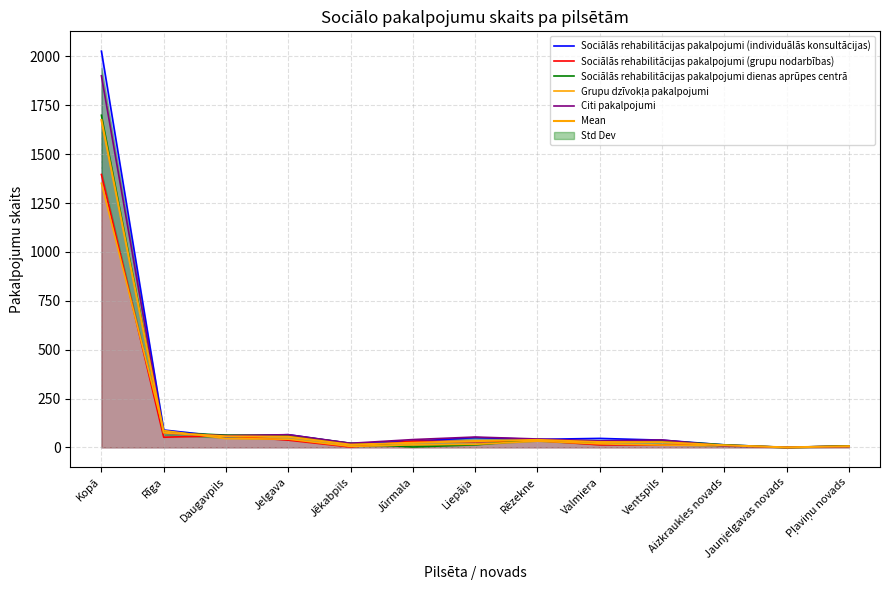

How many values in Sociālās rehabilitācijas pakalpojumi (individuālās konsultācijas) are above zero?

12